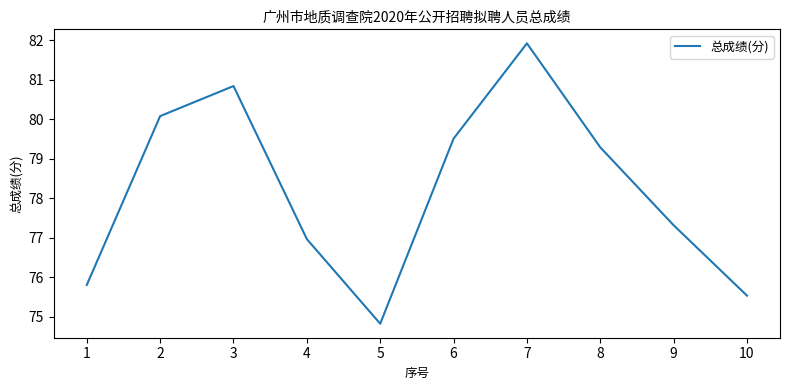

True or false: there are more than 1 points higher than both neighbors.

True